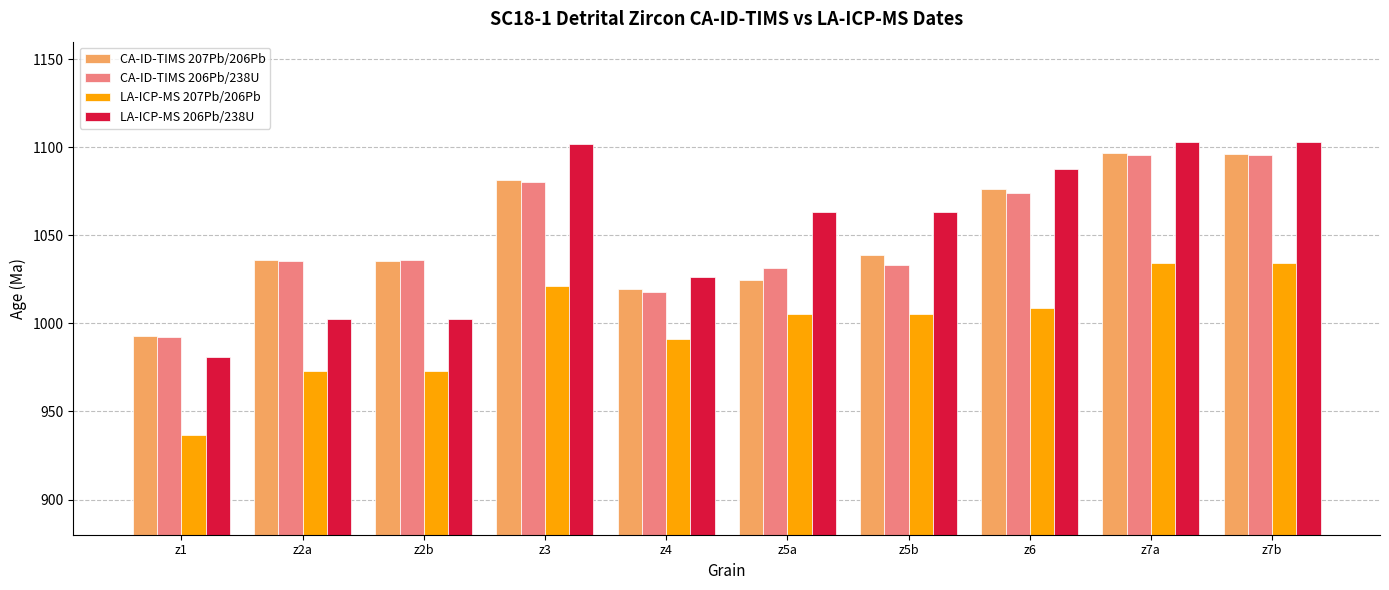

Which series changed the most between z2b and z5a?

LA-ICP-MS 206Pb/238U